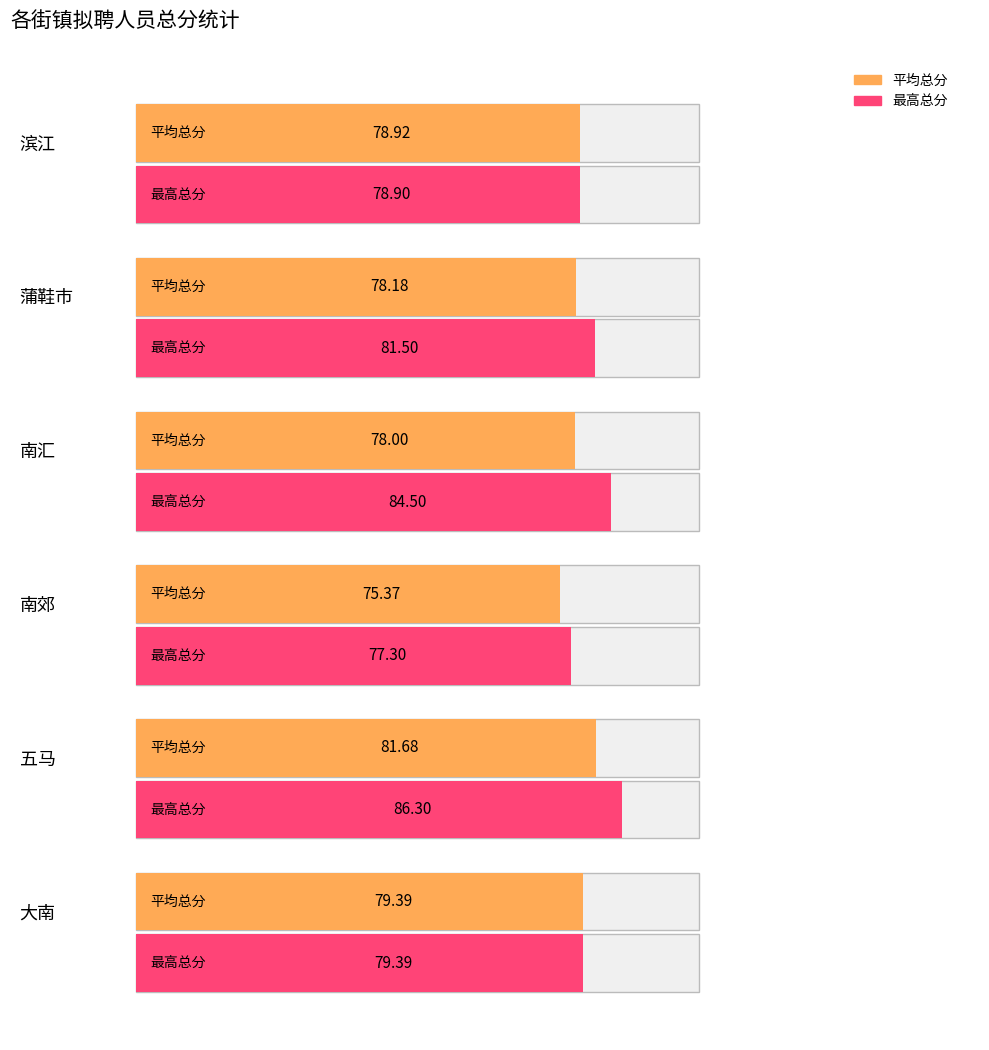

Rank the categories by 最高总分 value from lowest to highest.

南郊, 滨江, 大南, 蒲鞋市, 南汇, 五马